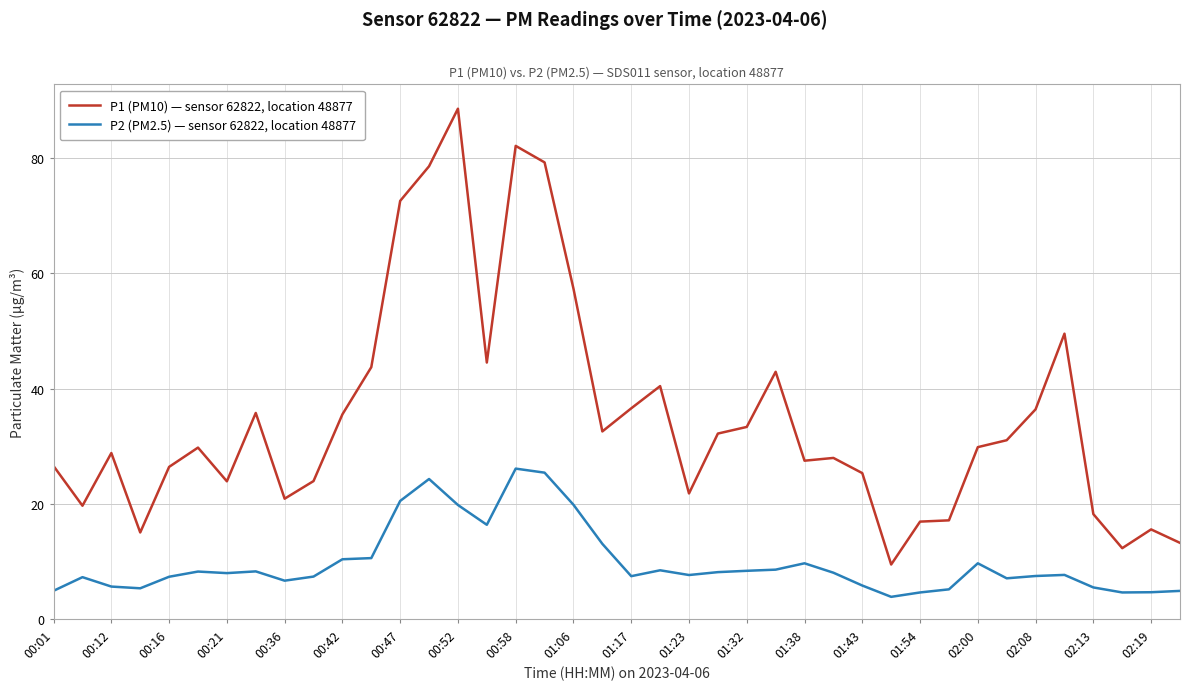

List the series in order of their peak value, highest first.

P1 (PM10) — sensor 62822, location 48877, P2 (PM2.5) — sensor 62822, location 48877